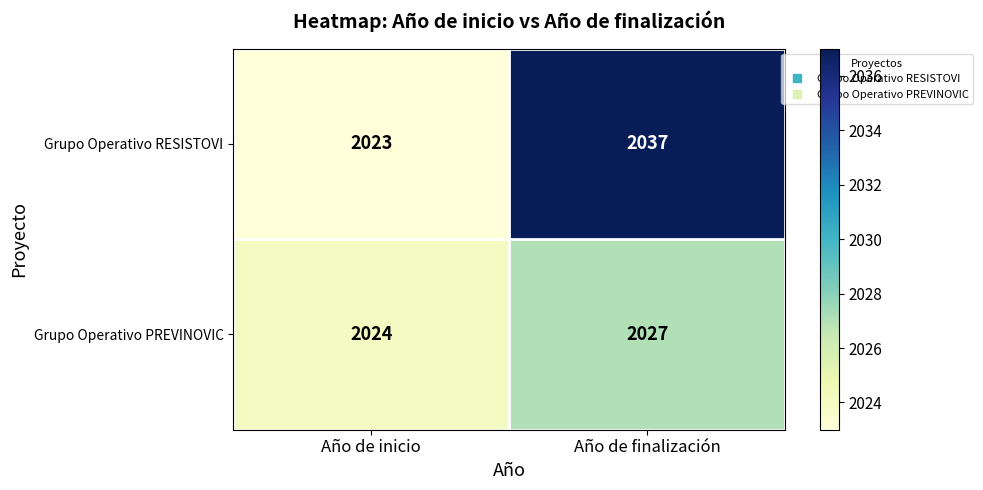

The Grupo Operativo RESISTOVI series shows 2955 at Año de finalización. True or false?

False